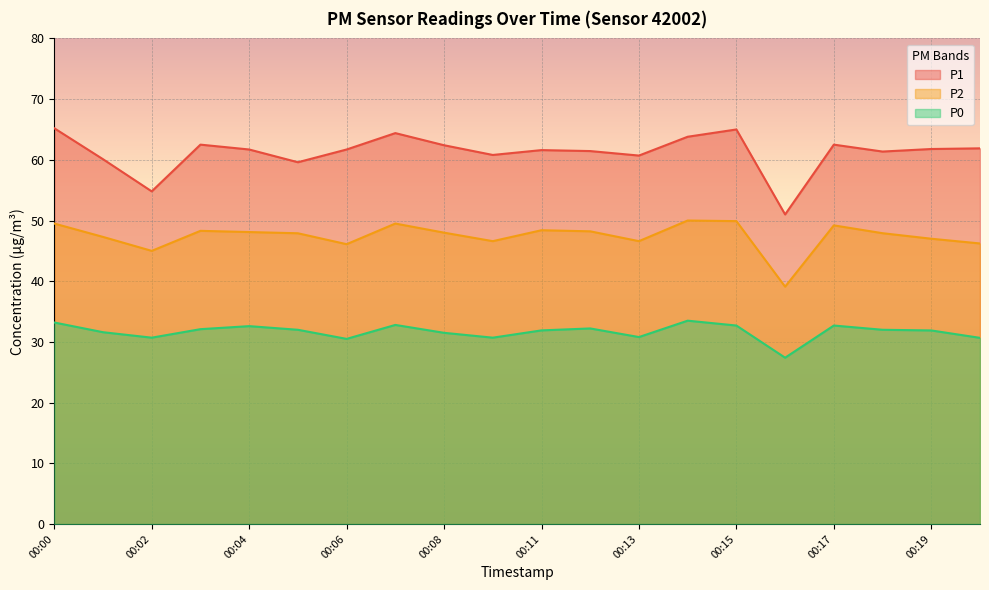

What is the difference between the P1 values at 00:01 and 00:07?

4.3